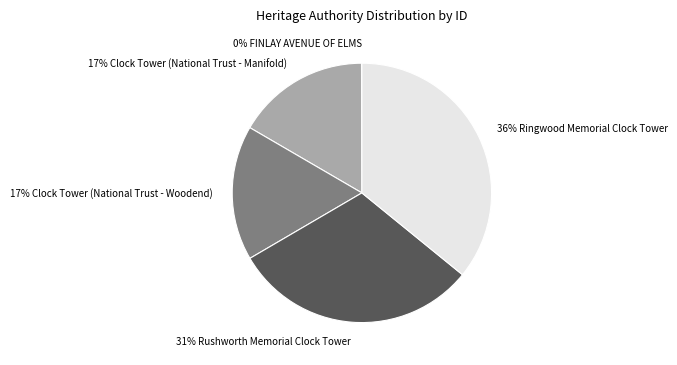

How many segments does this pie chart have?

5